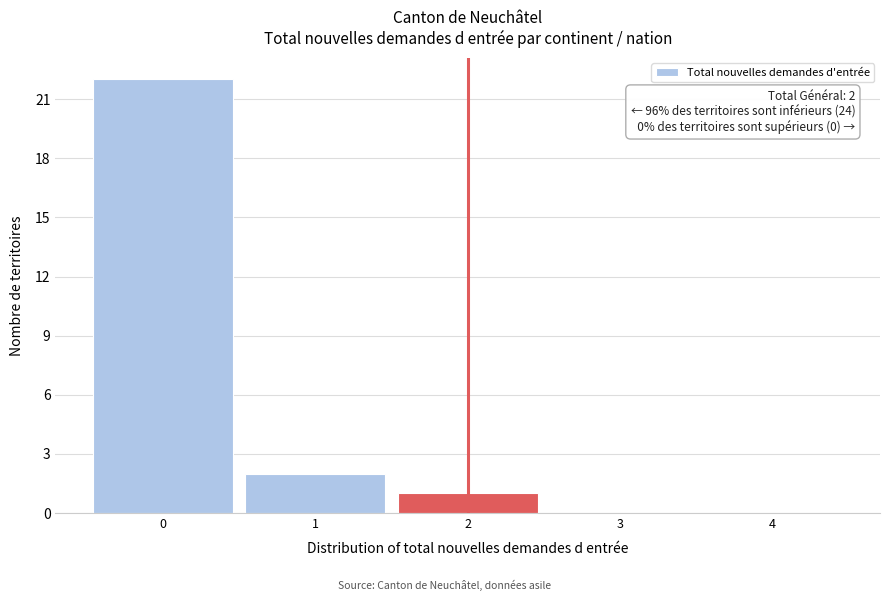

Which range on the x-axis has the tallest bar?

-0.5 to 0.5